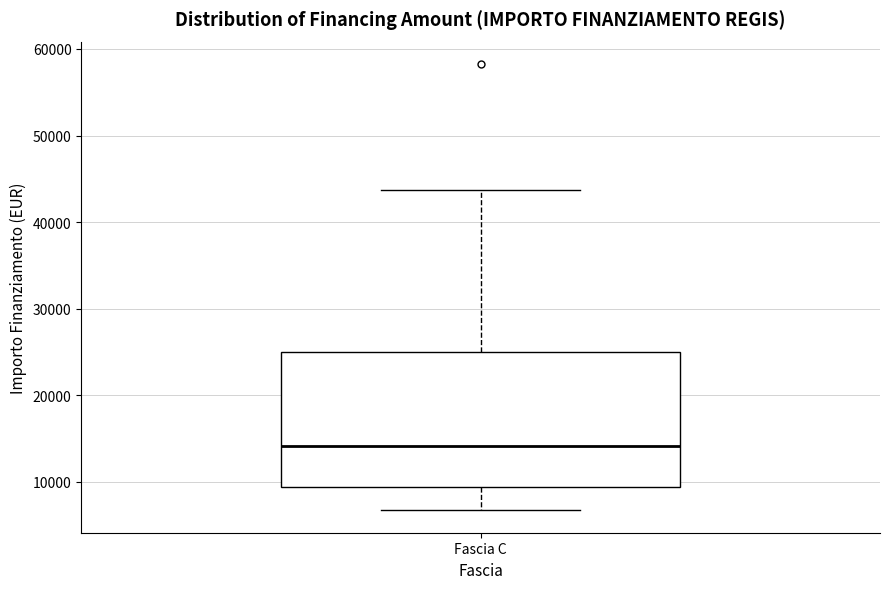

Transcribe this box plot: give where the median line is, the range the box spans, and where the two whiskers end, as read against the y-axis. The values are not printed on the chart, so give them approximately, as read against the axis.

median 14000, box 9000 to 25000, whiskers 7000 to 44000